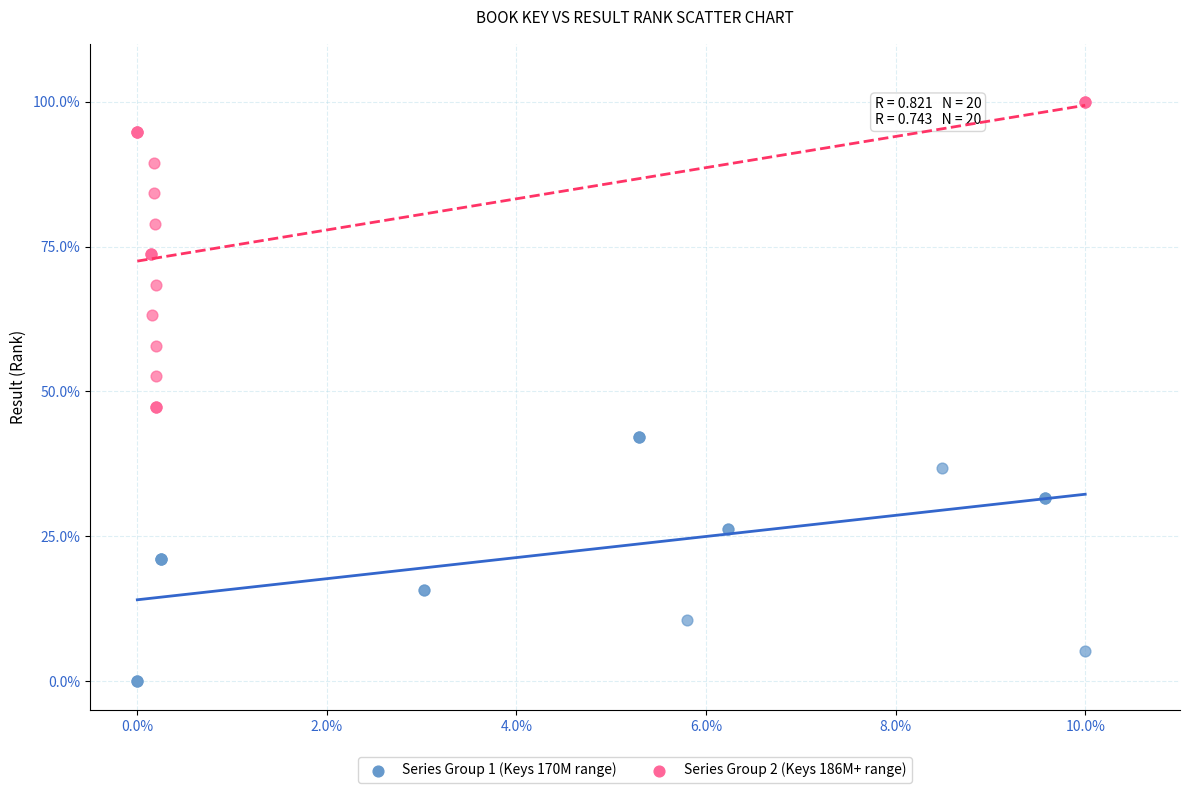

Which series reaches the maximum Y coordinate?

Series Group 2 (Keys 186M+ range)